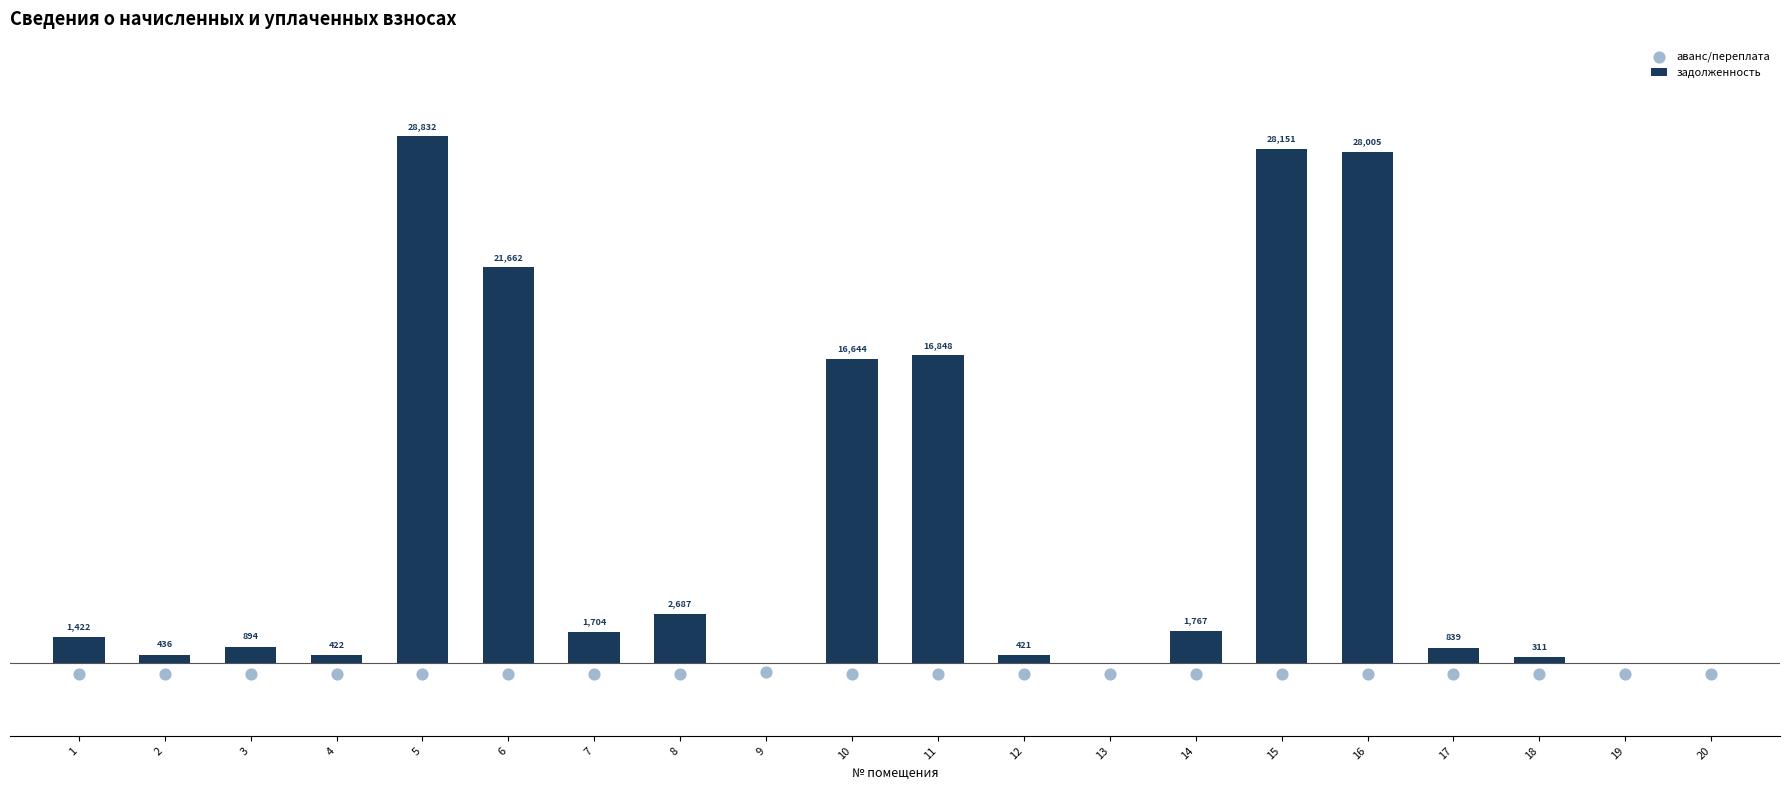

What are all the series names shown in the legend?

задолженность, аванс/переплата